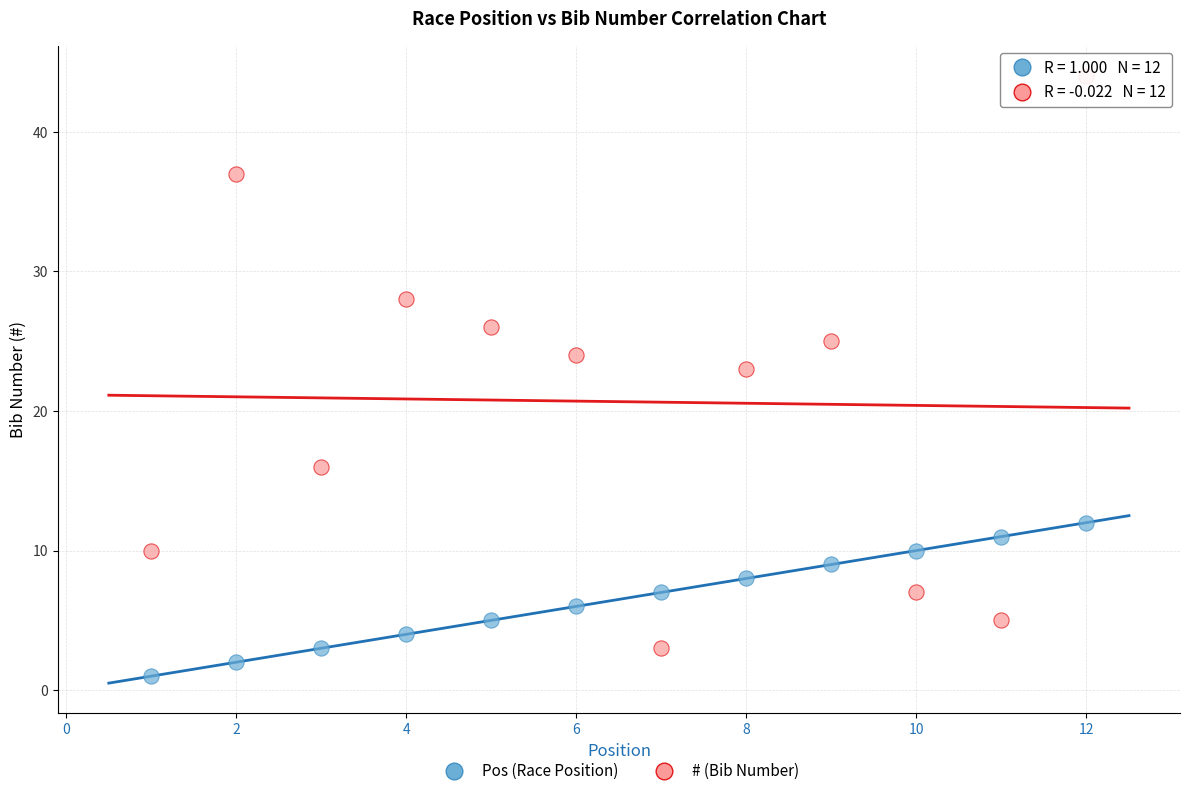

Across all data points, what is the range of Y values (max minus min)?

43